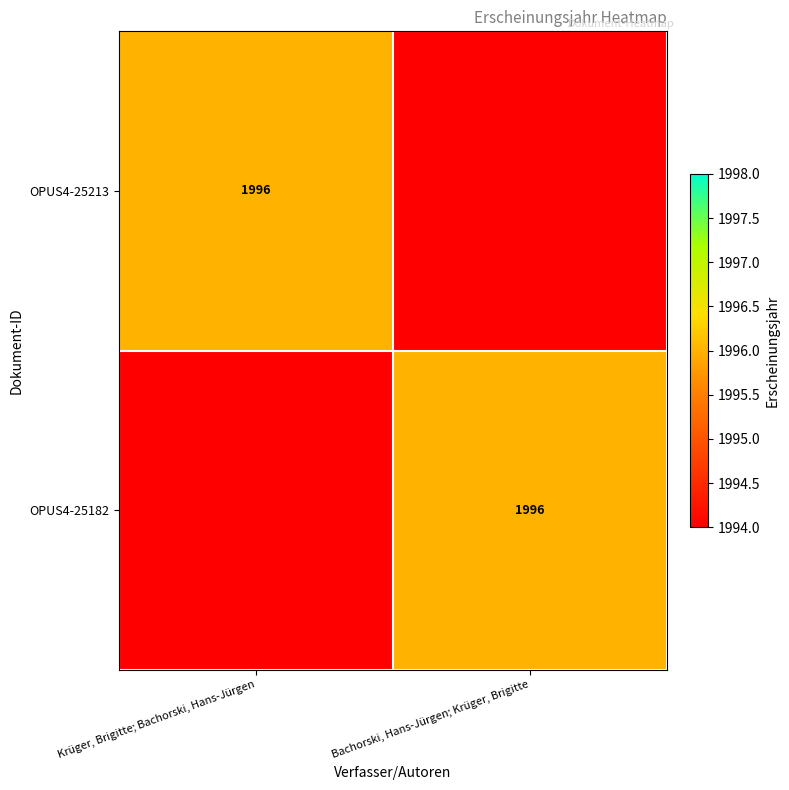

Is it true that OPUS4-25213 equals 1996 at Krüger, Brigitte; Bachorski, Hans-Jürgen?

True